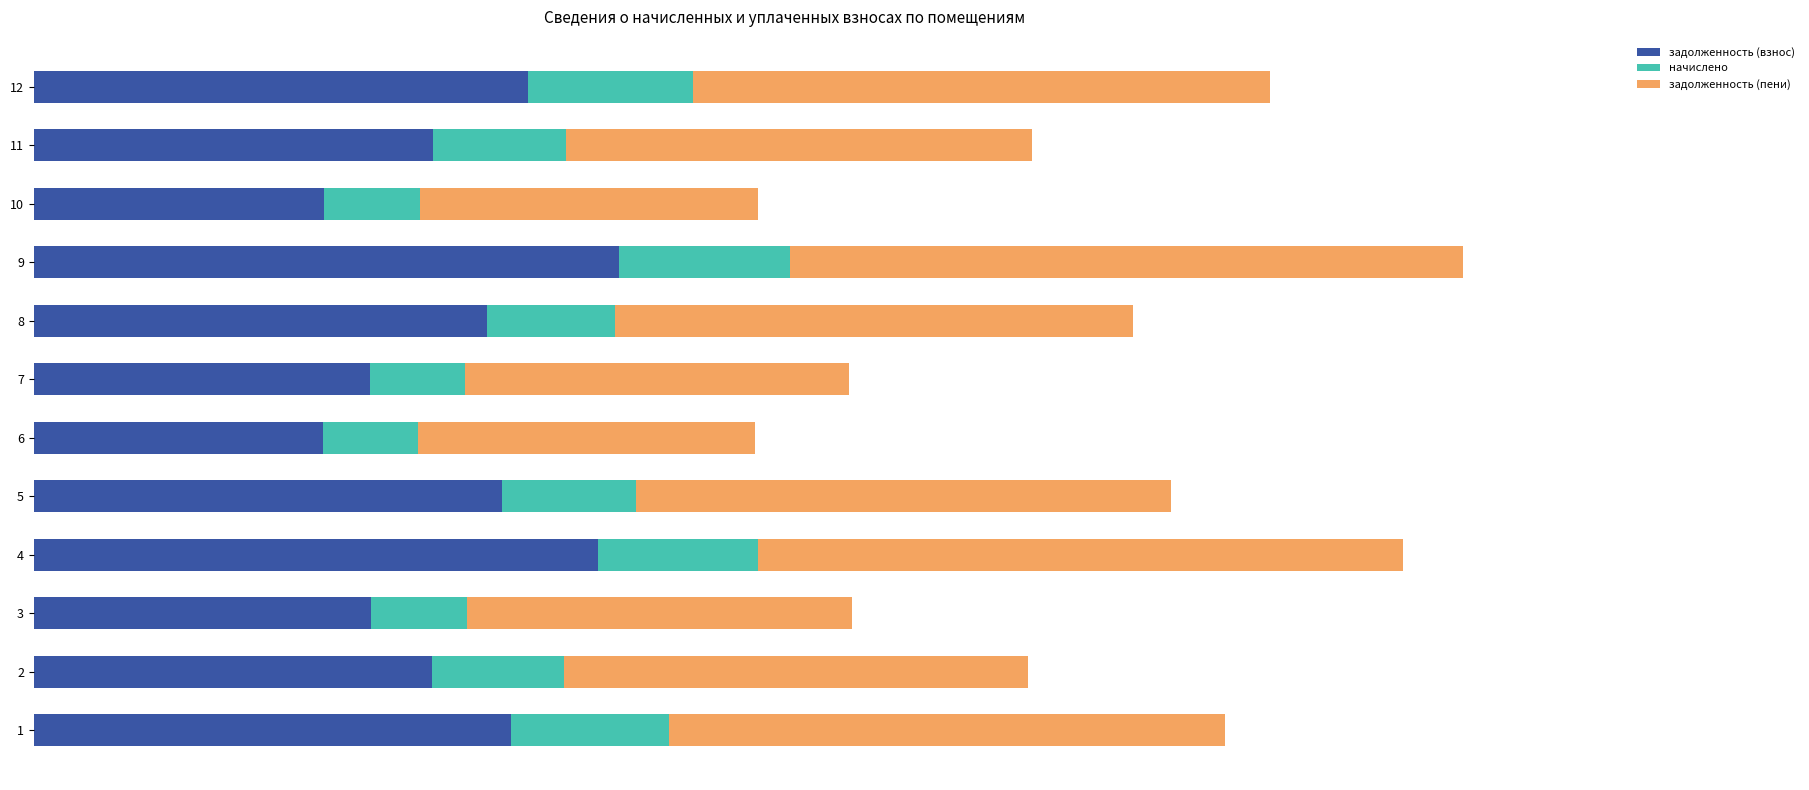

What are all the series names shown in the legend?

задолженность (взнос), начислено, задолженность (пени)